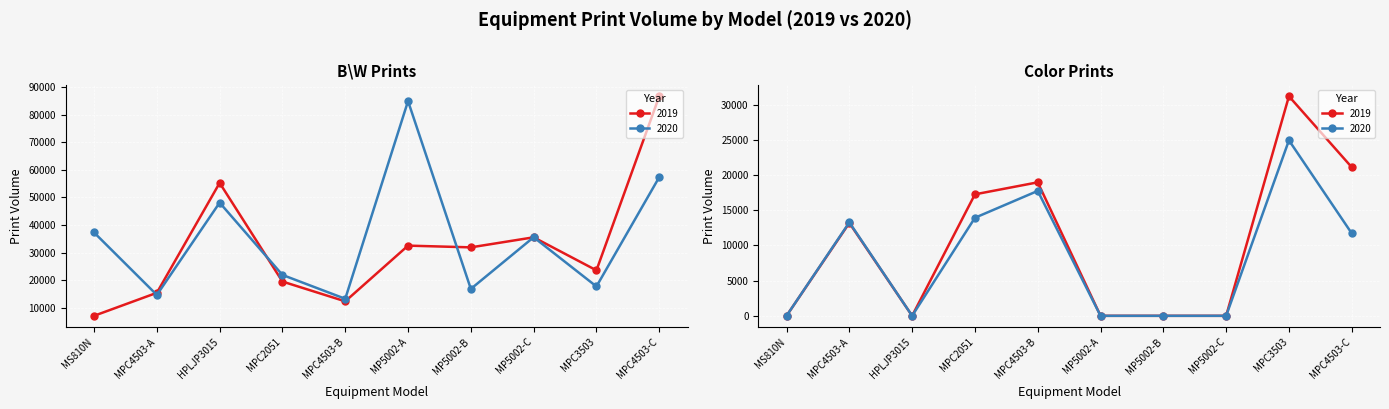

Which series has the largest range (max minus min)?

2019 B\W